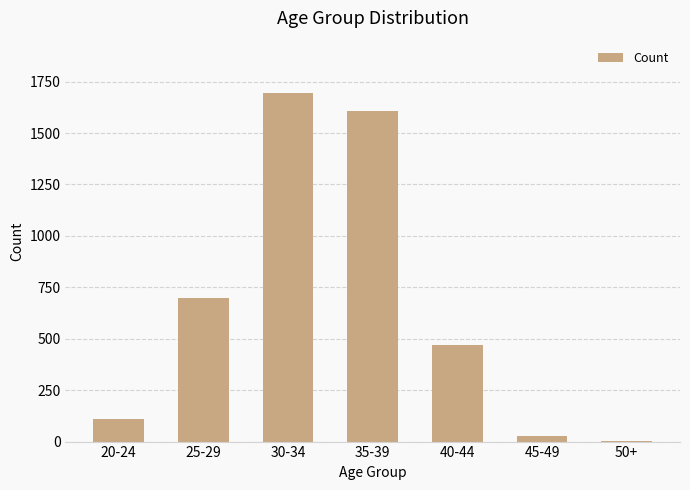

What is the change in value from 35-39 to 40-44?

-1139